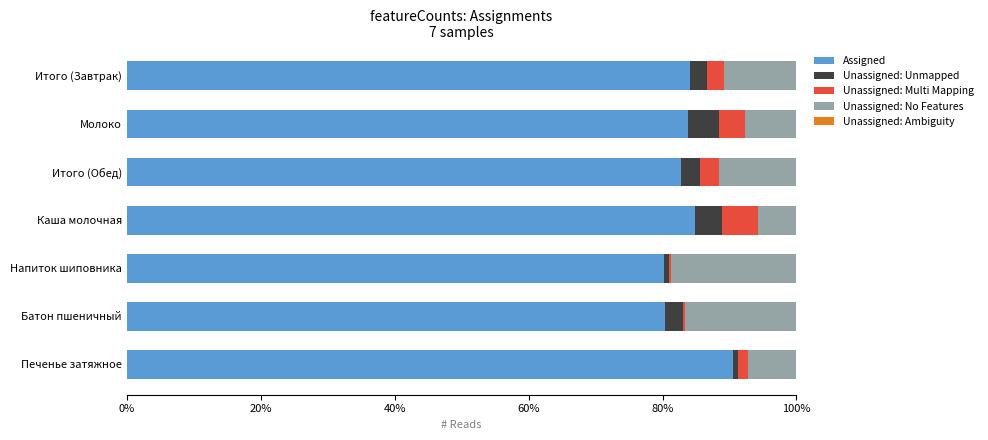

What is the total value across all series at Итого (Обед)?

100.0